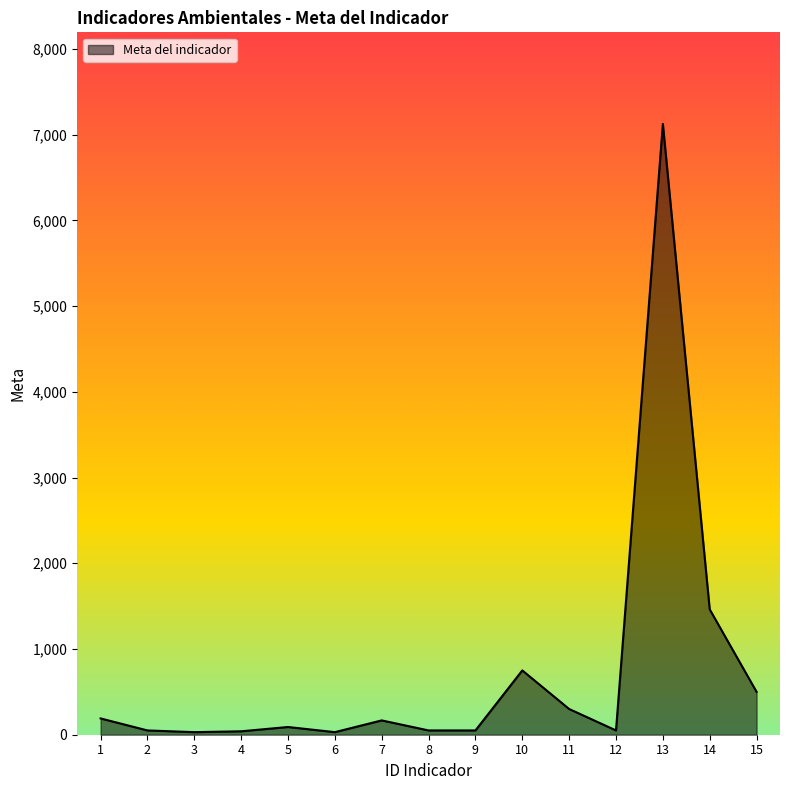

What is the difference between the maximum and minimum values?

7095